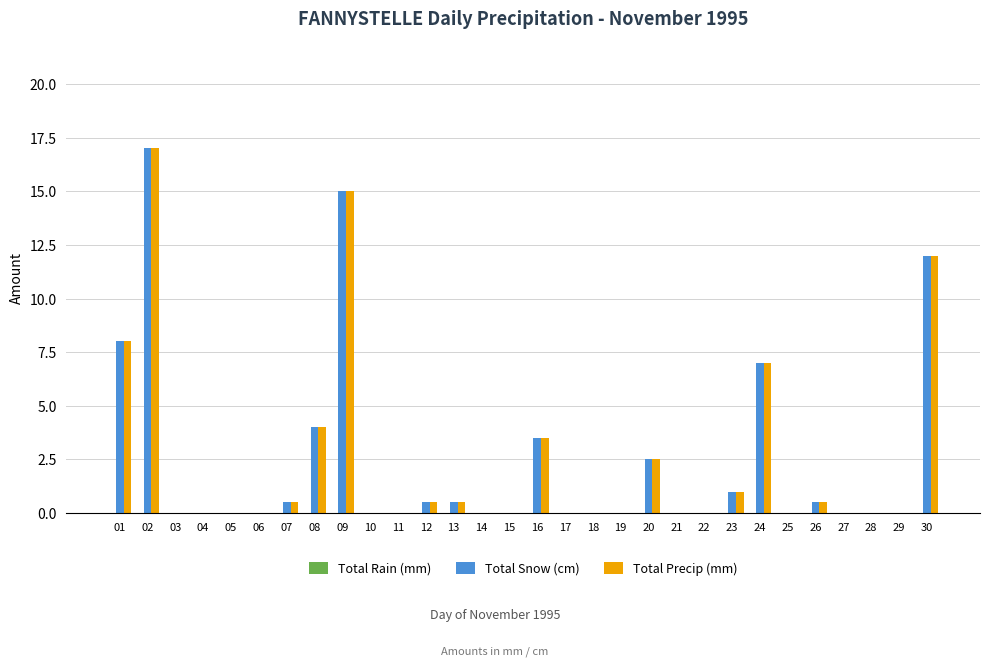

How many groups of bars are there?

30